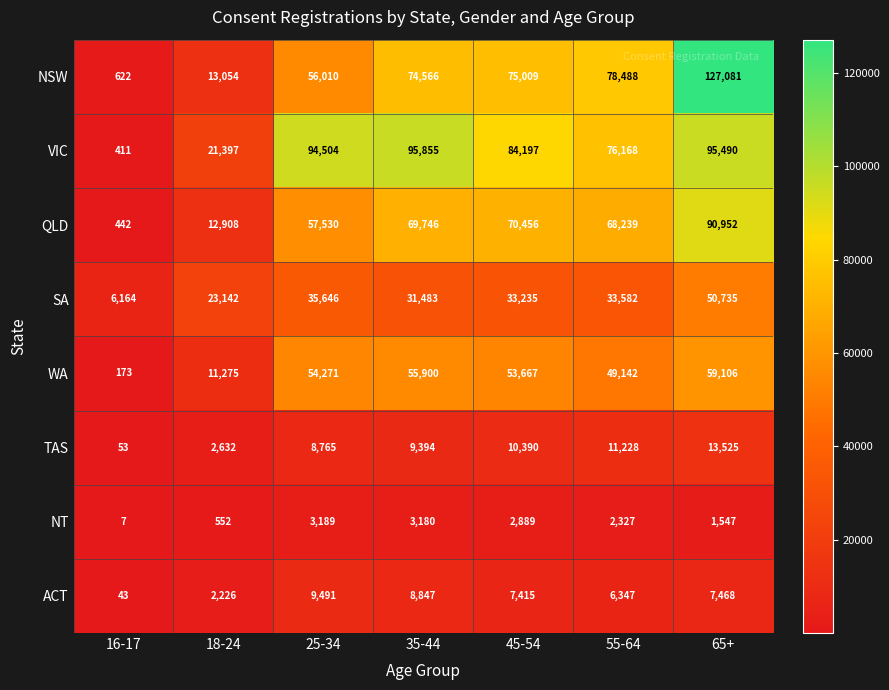

Count the number of categories in the chart.

7